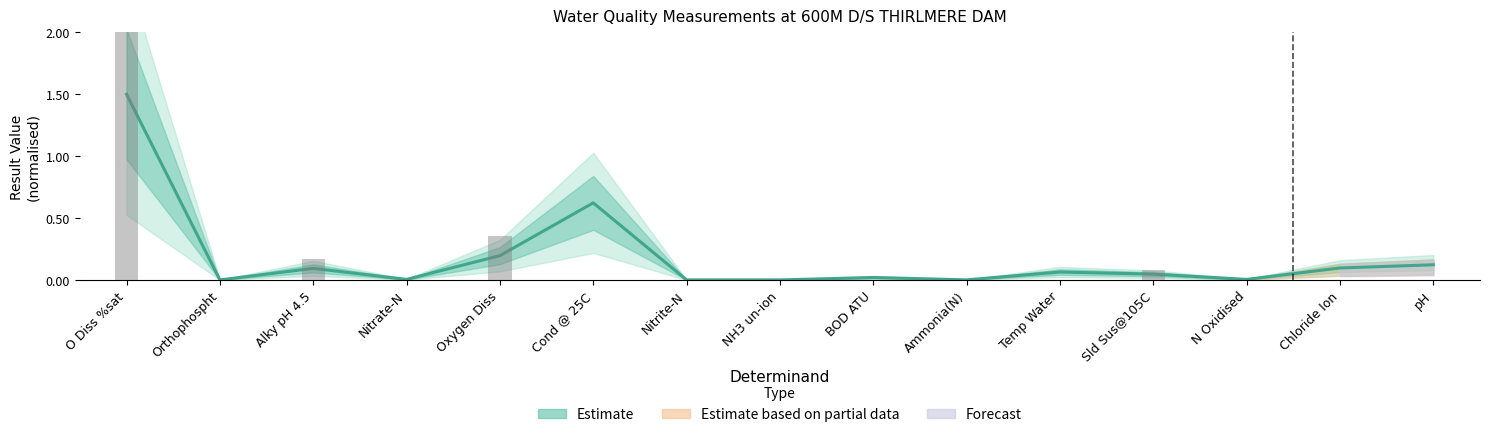

How many bars are there in total?

15